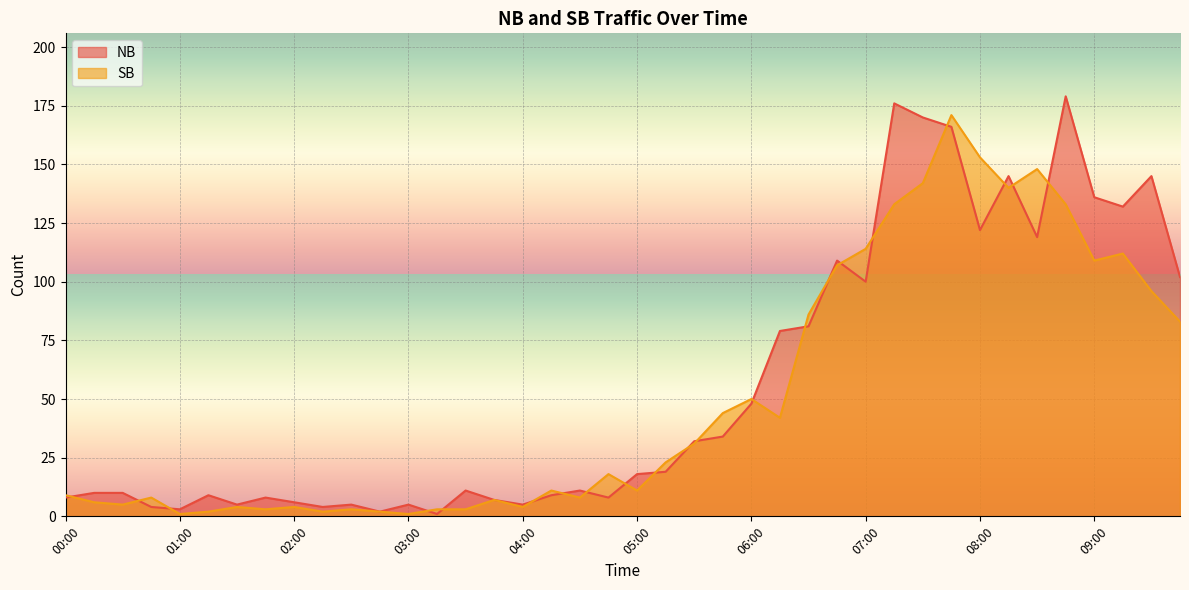

Reading right to left, extract all data points from this chart.

NB: 09:45=102	09:30=145	09:15=132	09:00=136	08:45=179	08:30=119	08:15=145	08:00=122	07:45=166	07:30=170	07:15=176	07:00=100	06:45=109	06:30=81	06:15=79	06:00=48	05:45=34	05:30=32	05:15=19	05:00=18	04:45=8	04:30=11	04:15=9	04:00=5	03:45=7	03:30=11	03:15=1	03:00=5	02:45=2	02:30=5	02:15=4	02:00=6	01:45=8	01:30=5	01:15=9	01:00=3	00:45=4	00:30=10	00:15=10	00:00=8
SB: 09:45=83	09:30=96	09:15=112	09:00=109	08:45=133	08:30=148	08:15=140	08:00=153	07:45=171	07:30=142	07:15=133	07:00=114	06:45=107	06:30=86	06:15=42	06:00=50	05:45=44	05:30=31	05:15=23	05:00=11	04:45=18	04:30=8	04:15=11	04:00=4	03:45=7	03:30=3	03:15=3	03:00=1	02:45=2	02:30=3	02:15=2	02:00=4	01:45=3	01:30=4	01:15=2	01:00=1	00:45=8	00:30=5	00:15=6	00:00=9